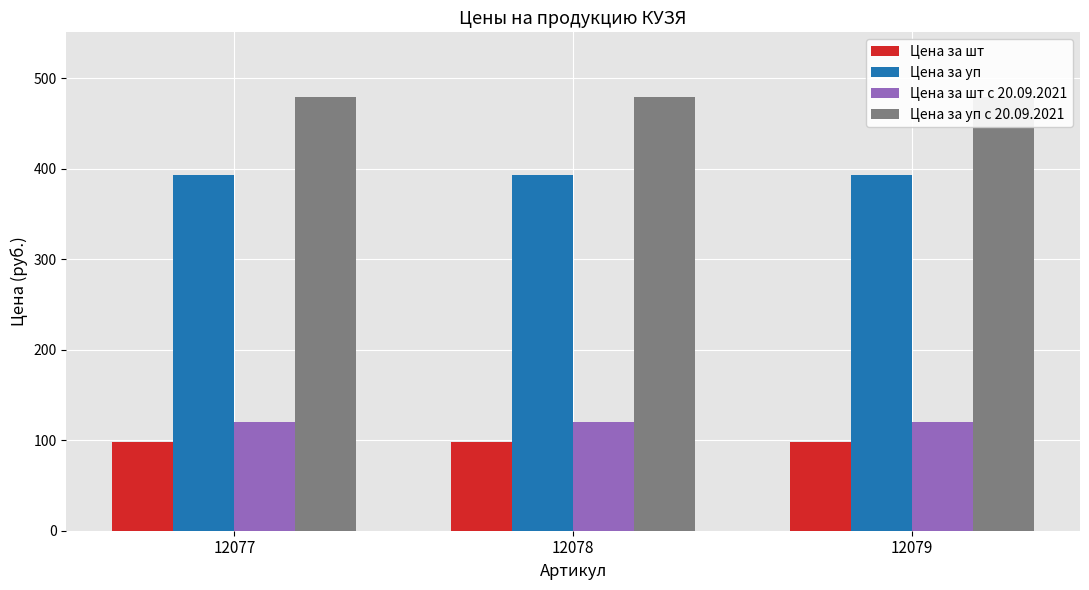

What are all the series names shown in the legend?

Цена за шт, Цена за уп, Цена за шт с 20.09.2021, Цена за уп с 20.09.2021